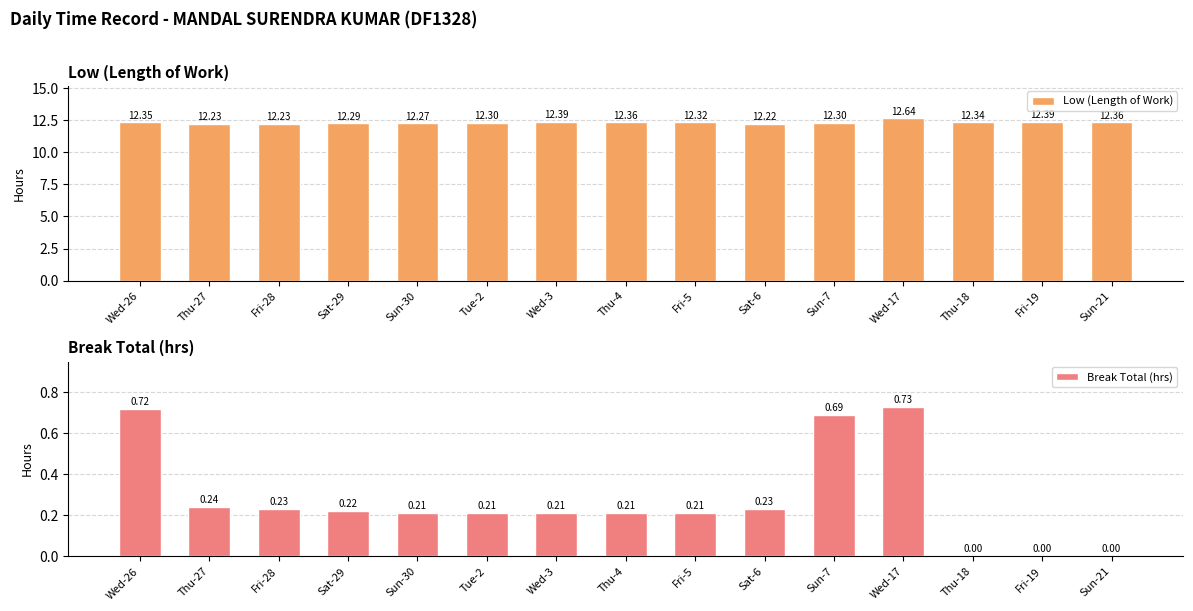

Reading left to right, extract all data points from this chart.

Low (Length of Work): 12.3	12.2	12.2	12.3	12.3	12.3	12.4	12.4	12.3	12.2	12.3	12.6	12.3	12.4	12.4
Break Total (hrs): 0.7	0.2	0.2	0.2	0.2	0.2	0.2	0.2	0.2	0.2	0.7	0.7	0.0	0.0	0.0